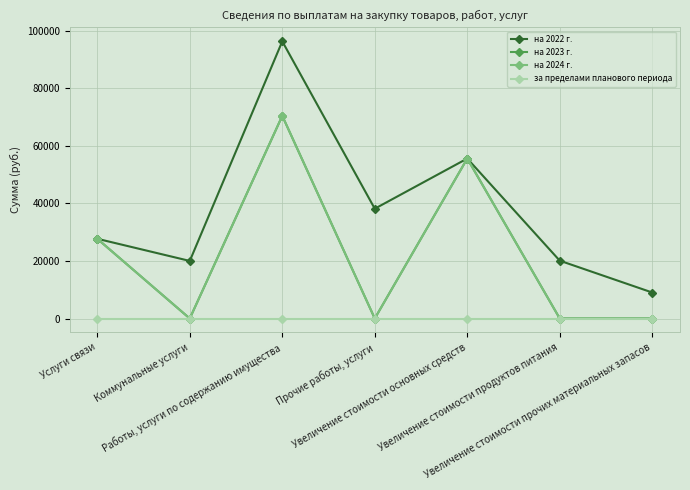

The на 2024 г. series shows 36439.5 at Прочие работы, услуги. True or false?

False